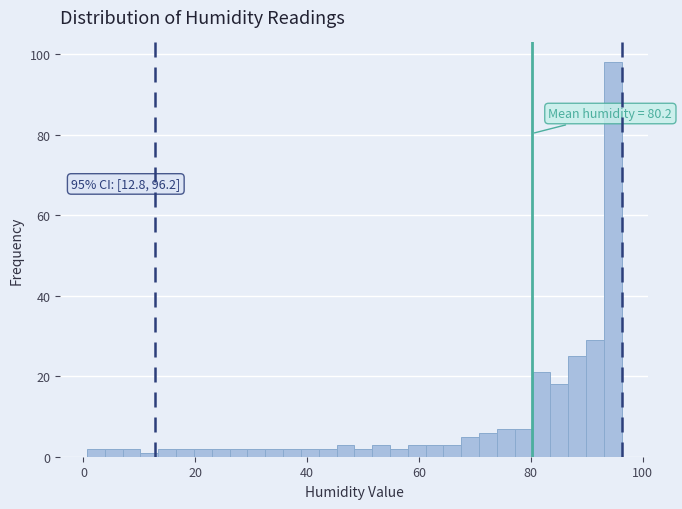

Around what value on the x-axis is the tallest bar? Give the approximate position of its centre, as read against the axis.

94